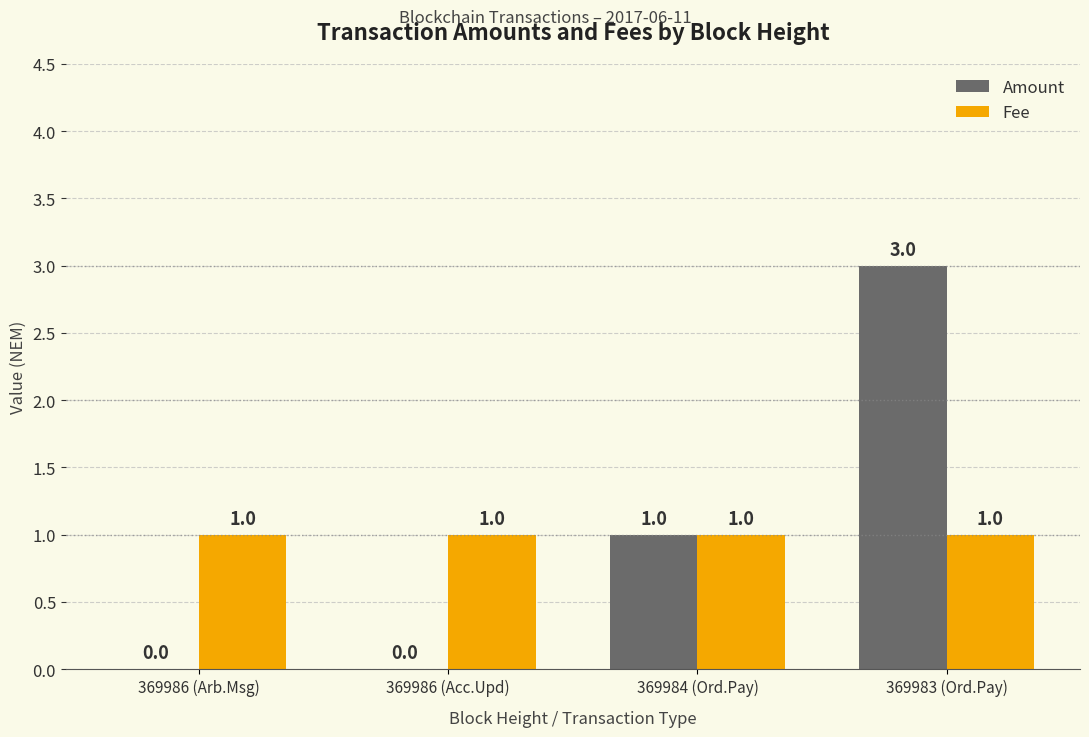

Is it true that Amount equals 3 at 369983 (Ord.Pay)?

True